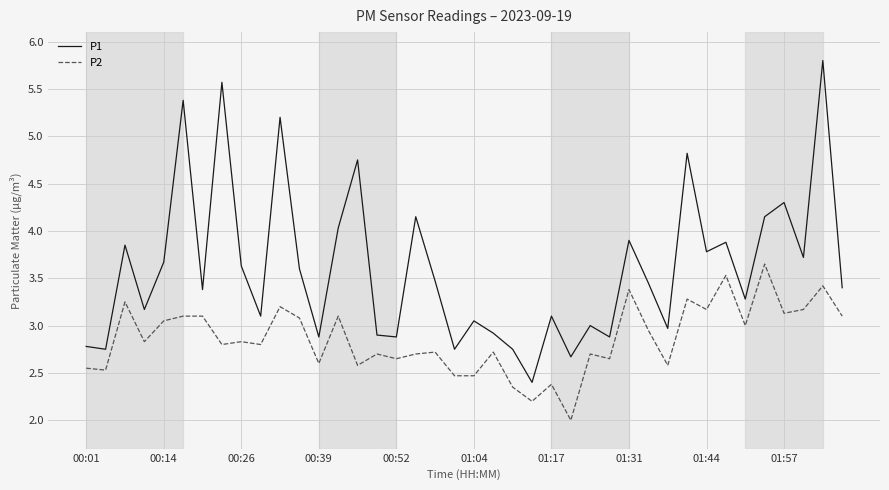

What is the maximum value shown in the chart?

5.8